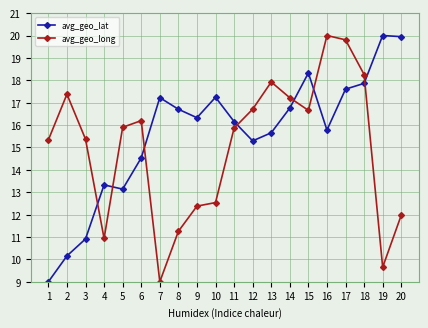

At 2, list the series in order from largest to smallest.

avg_geo_long, avg_geo_lat